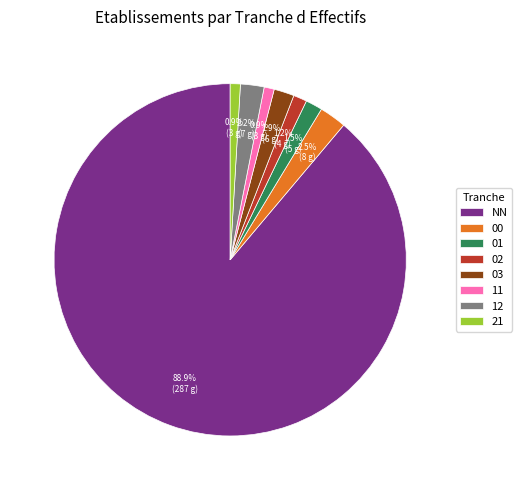

What is the largest slice in the pie chart?

NN